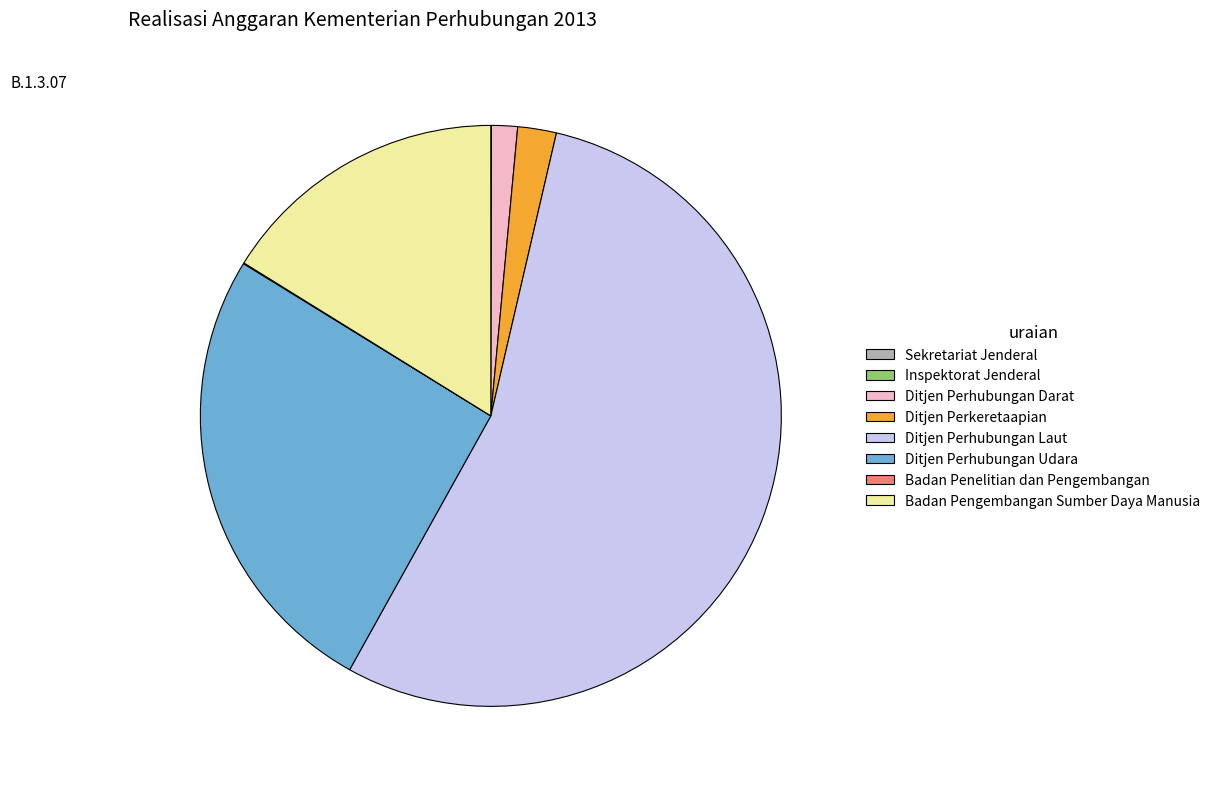

True or false: Ditjen Perhubungan Darat accounts for 11% of the total.

False